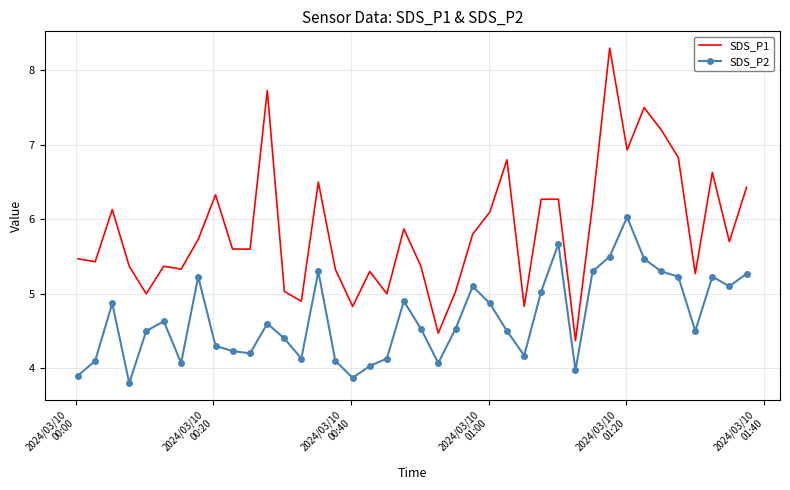

How many categories are shown in the chart?

40